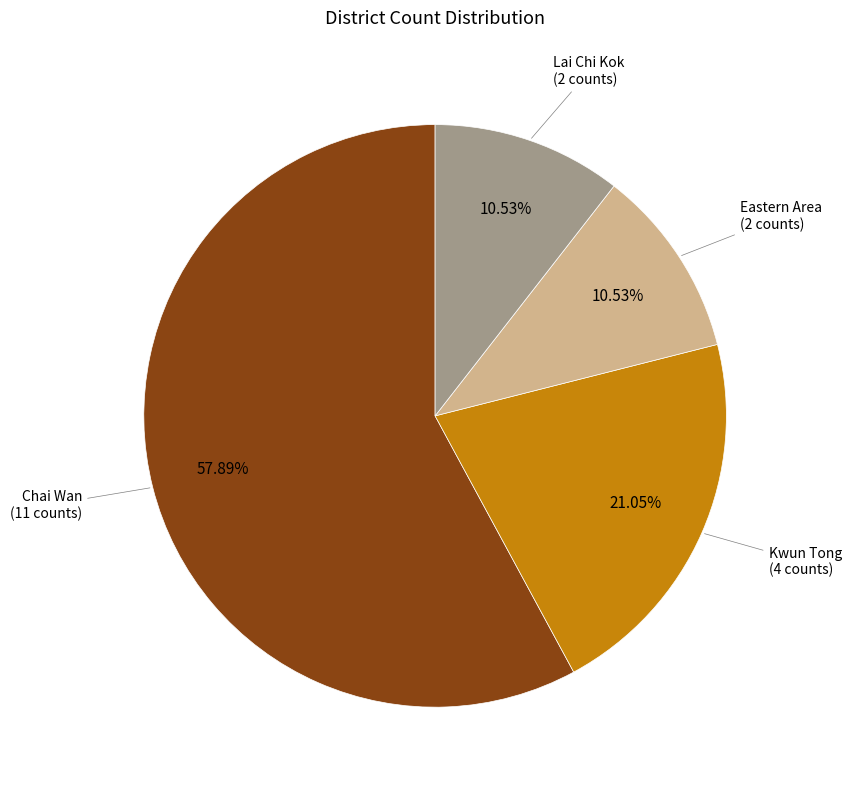

Does any single category account for the majority?

Yes